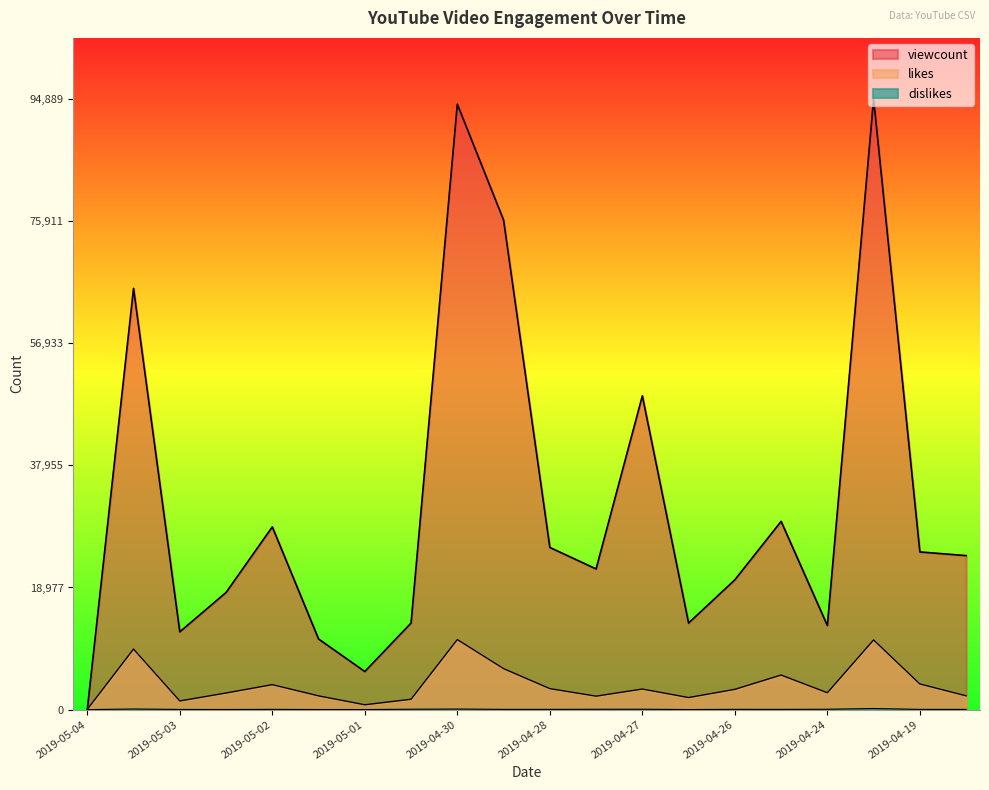

What are all the series names shown in the legend?

viewcount, likes, dislikes